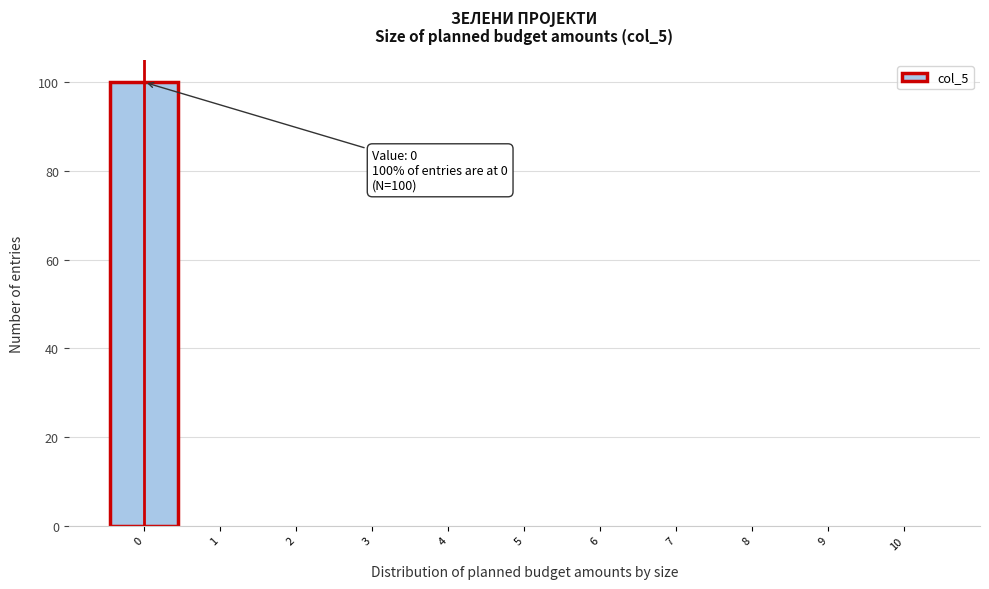

Which range on the x-axis has the tallest bar?

-0.5 to 0.5